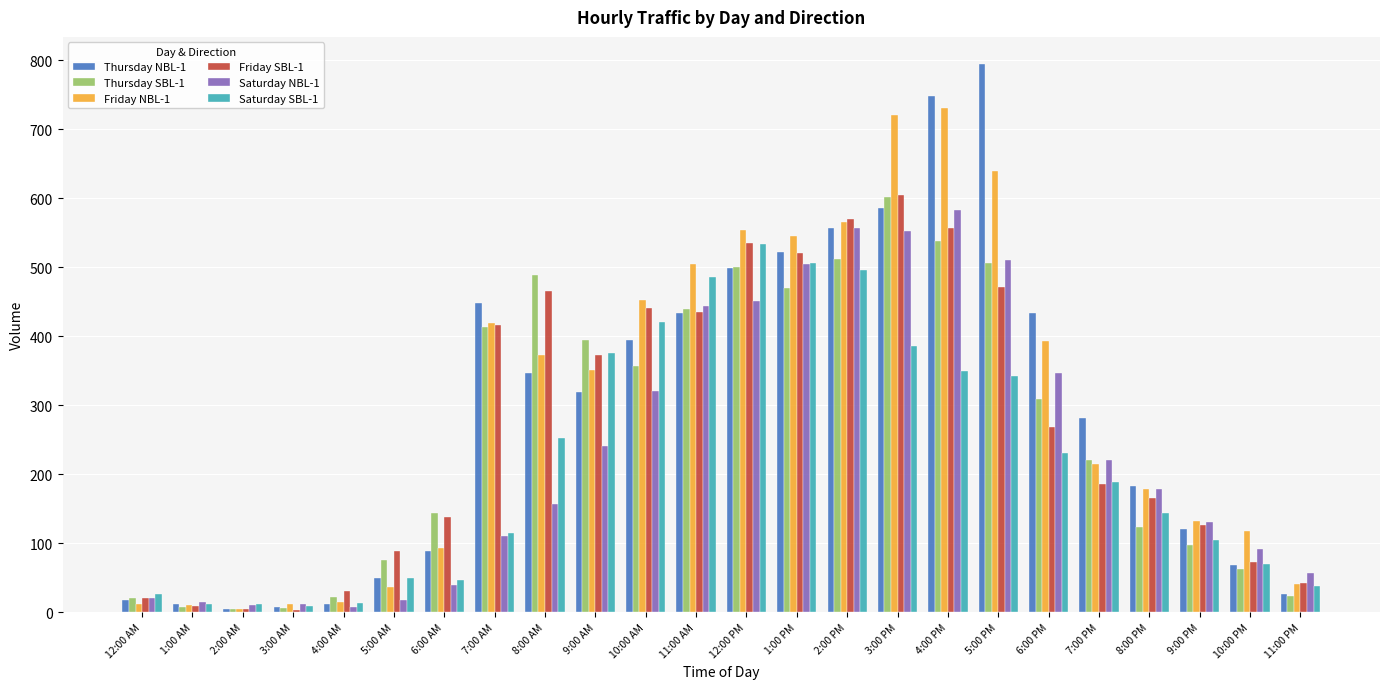

Between 5:00 AM and 3:00 PM, which series saw the biggest shift?

Friday NBL-1